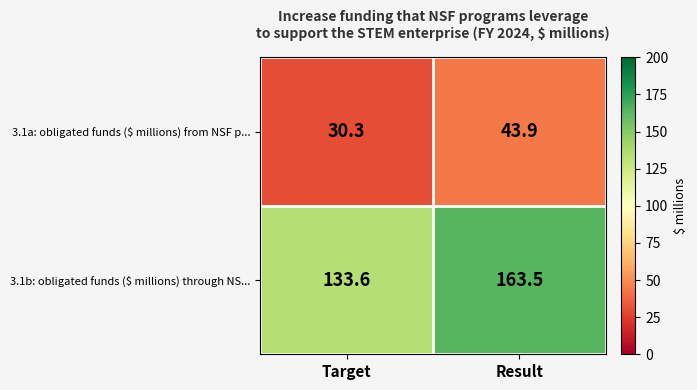

At which label is 3.1a: obligated funds ($ millions) from NSF p... closest to 37?

Target